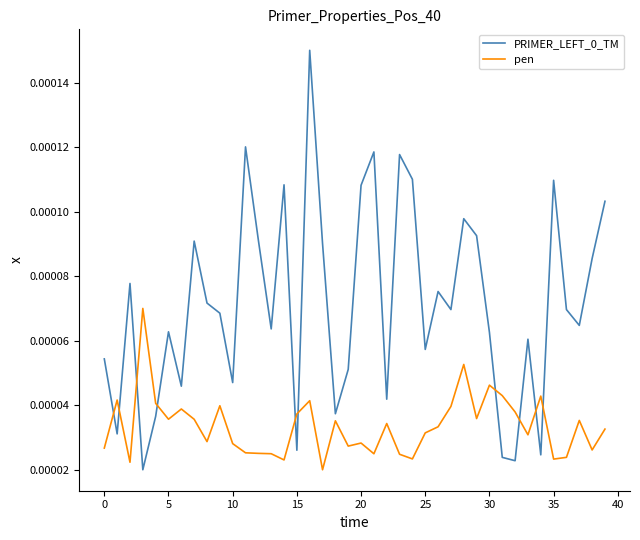

True or false: pen and PRIMER_LEFT_0_TM intersect in this chart.

True